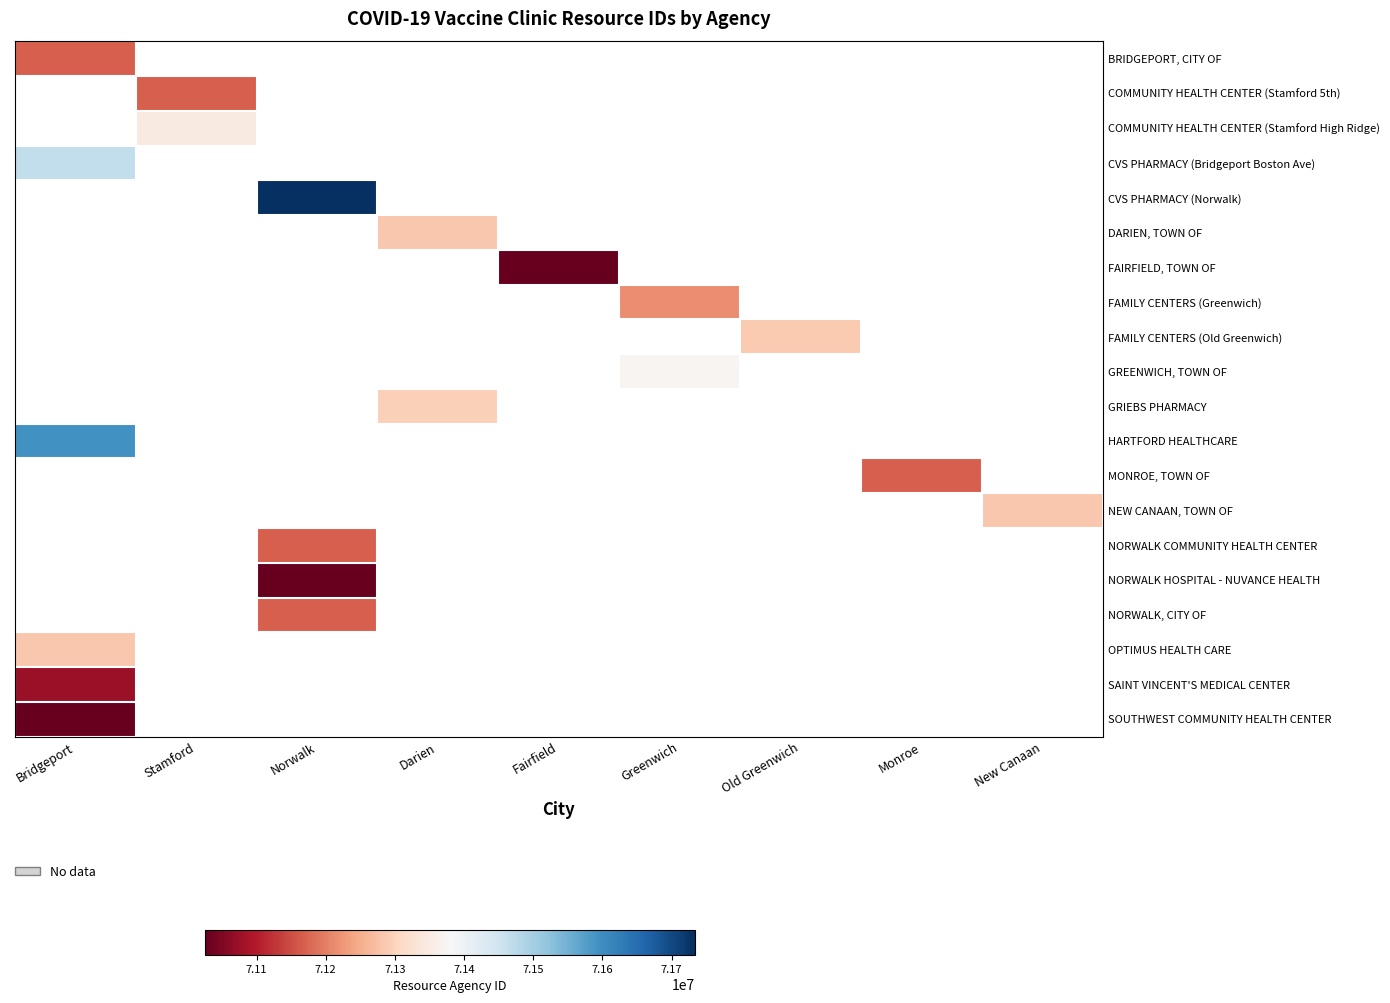

How many values in GRIEBS PHARMACY are above zero?

1